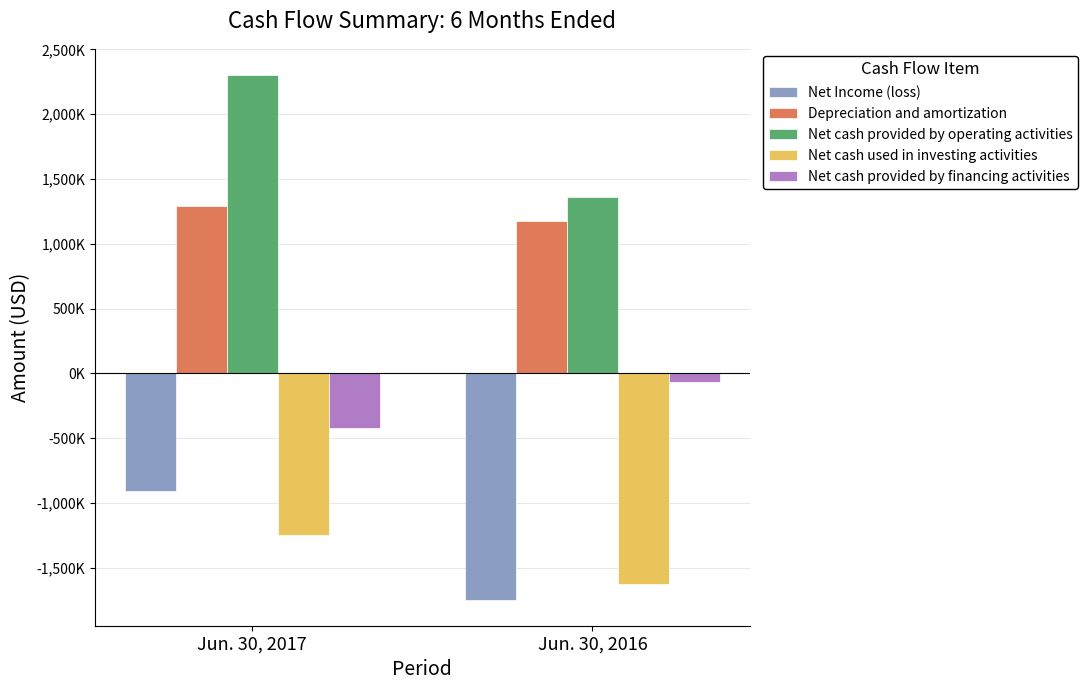

What are all the series names shown in the legend?

Net Income (loss), Depreciation and amortization, Net cash provided by operating activities, Net cash used in investing activities, Net cash provided by financing activities